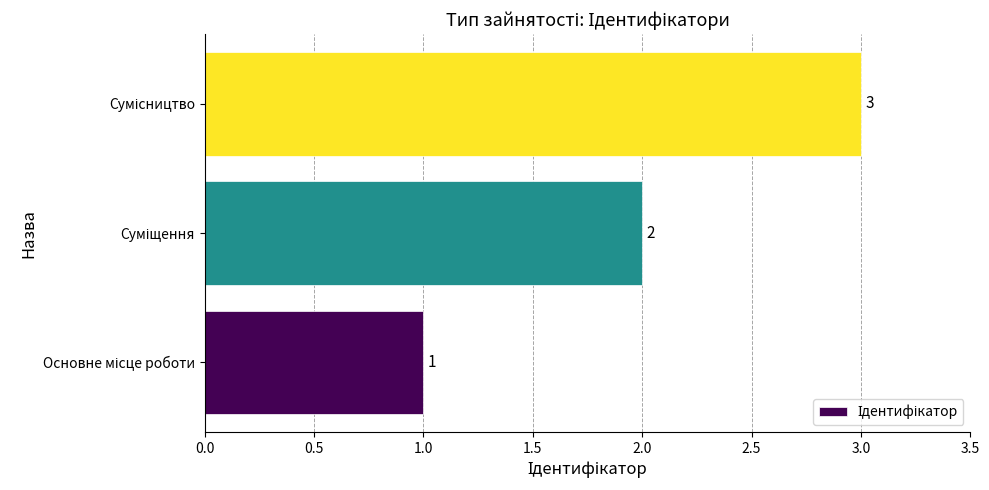

How many bars are there in total?

3